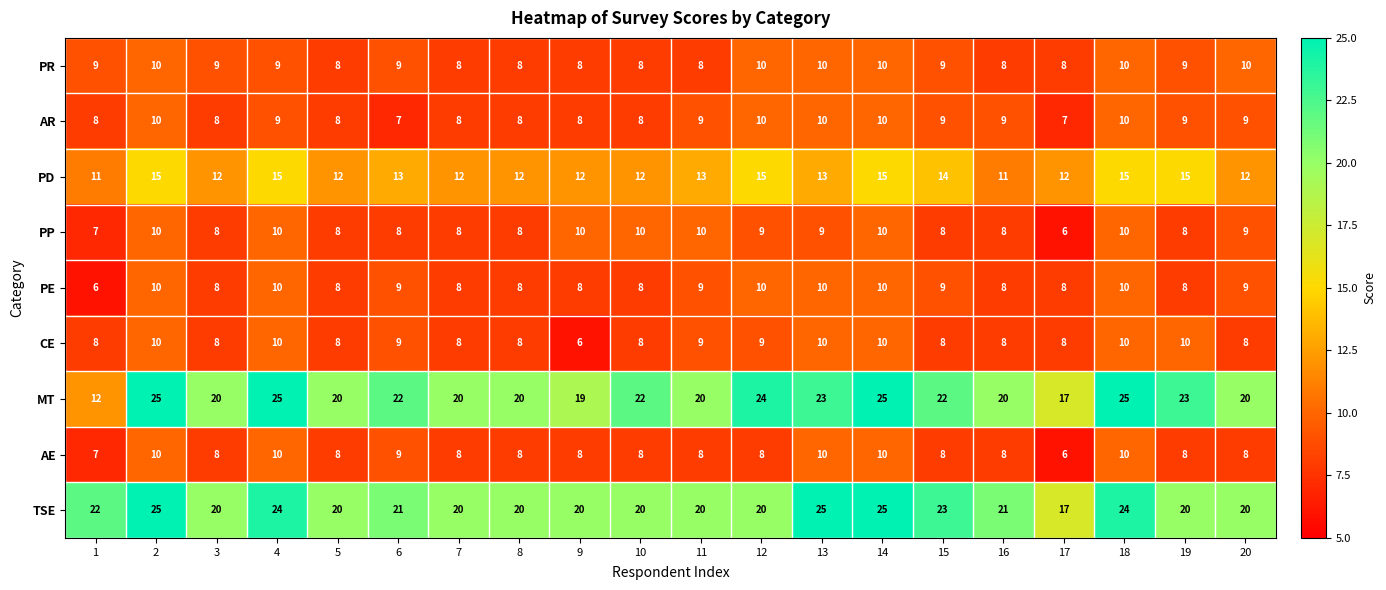

True or false: AR has a value of 12 at 10.

False